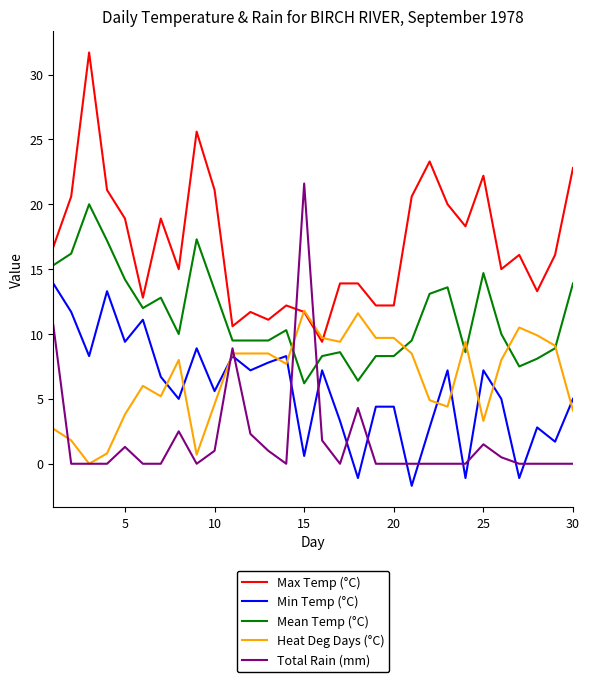

True or false: Mean Temp (°C) and Max Temp (°C) cross at least once.

False